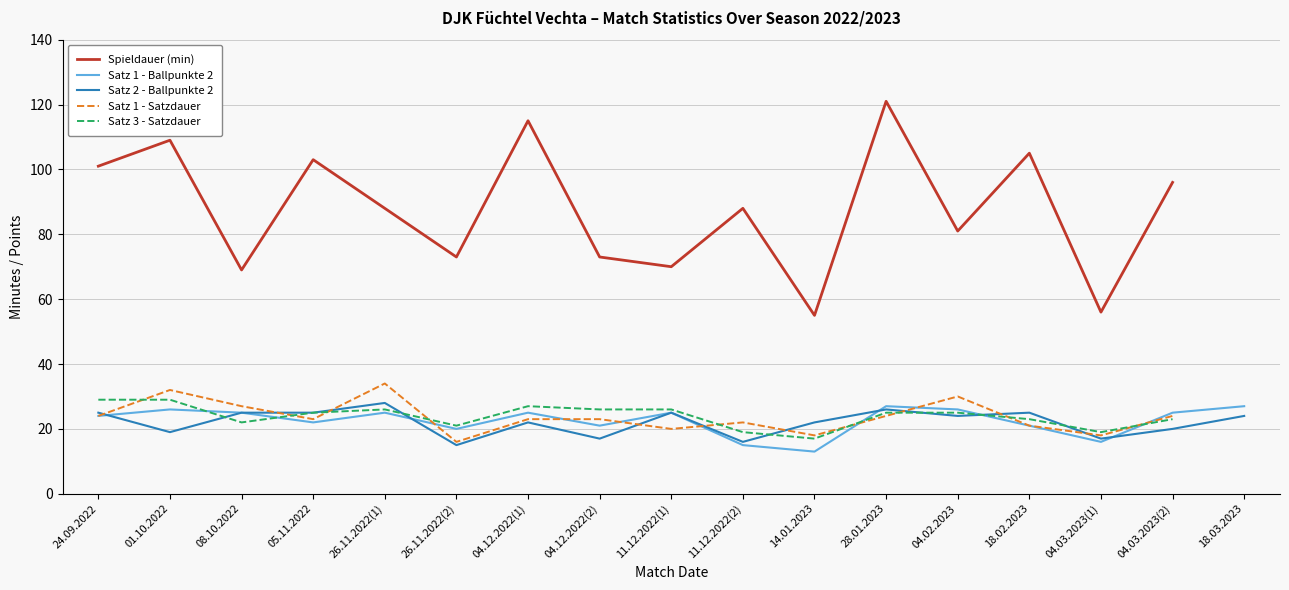

How many values in the Spieldauer (min) series are below 88?

7